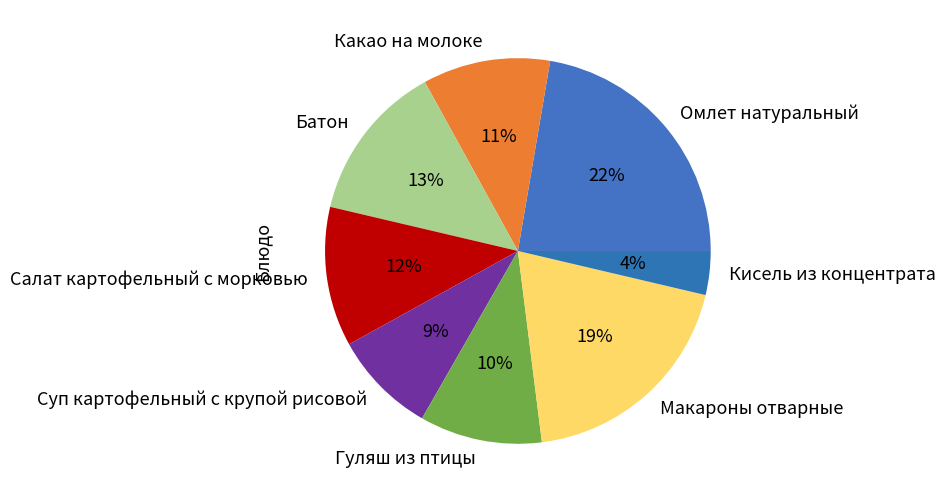

What is the largest slice in the pie chart?

Омлет натуральный